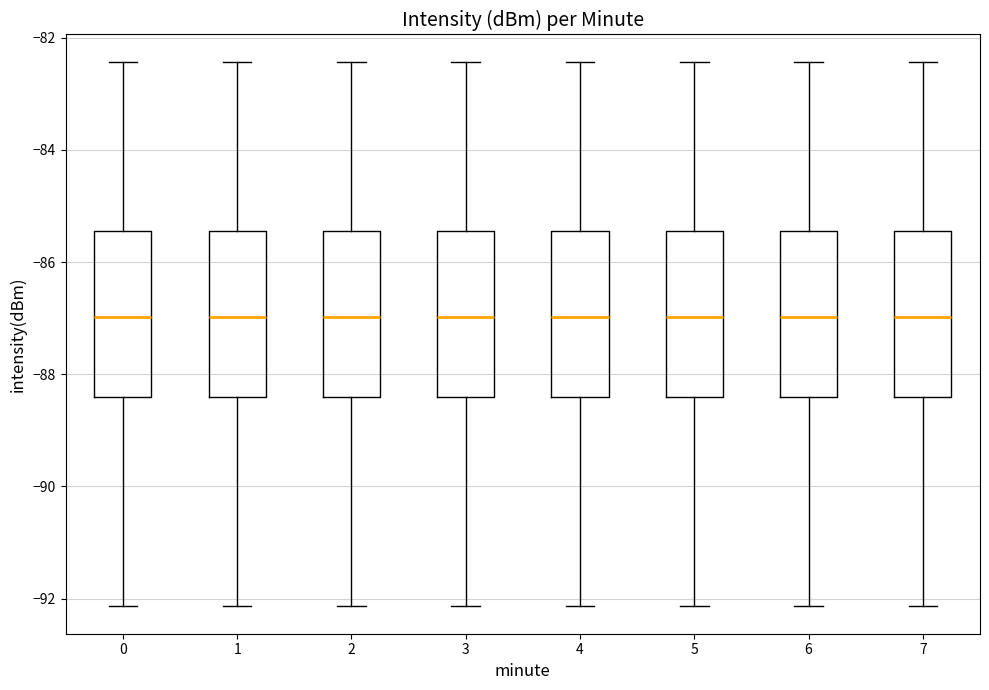

Reading left to right, transcribe this box plot: for each box, give where its median line is, the range the box spans, and where its two whiskers end, as read against the y-axis. The values are not printed on the chart, so give them approximately, as read against the axis.

0: median -87.0, box -88.4 to -85.4, whiskers -92.2 to -82.4
1: median -87.0, box -88.4 to -85.4, whiskers -92.2 to -82.4
2: median -87.0, box -88.4 to -85.4, whiskers -92.2 to -82.4
3: median -87.0, box -88.4 to -85.4, whiskers -92.2 to -82.4
4: median -87.0, box -88.4 to -85.4, whiskers -92.2 to -82.4
5: median -87.0, box -88.4 to -85.4, whiskers -92.2 to -82.4
6: median -87.0, box -88.4 to -85.4, whiskers -92.2 to -82.4
7: median -87.0, box -88.4 to -85.4, whiskers -92.2 to -82.4